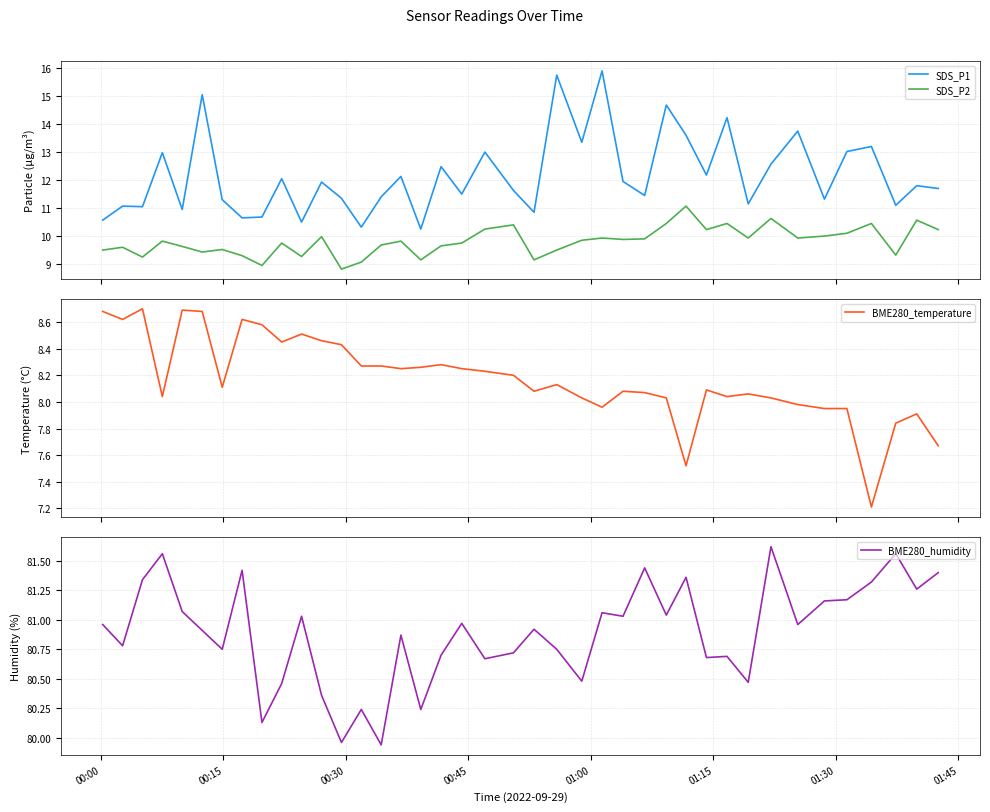

Reading left to right, transcribe all the data shown in this chart.

SDS_P1: 10.6	11.1	11.1	13.0	10.9	15.1	11.3	10.7	10.7	12.1	10.5	11.9	11.3	10.3	11.4	12.1	10.2	12.5	11.5	13.0	11.6	10.8	15.8	13.3	15.9	11.9	11.4	14.7	13.6	12.2	14.2	11.2	12.6	13.8	11.3	13.0	13.2	11.1	11.8	11.7
SDS_P2: 9.5	9.6	9.2	9.8	9.6	9.4	9.5	9.3	8.9	9.8	9.3	10.0	8.8	9.1	9.7	9.8	9.2	9.7	9.8	10.2	10.4	9.2	9.5	9.8	9.9	9.9	9.9	10.4	11.1	10.2	10.4	9.9	10.6	9.9	10.0	10.1	10.4	9.3	10.6	10.2
BME280_temperature: 8.7	8.6	8.7	8.0	8.7	8.7	8.1	8.6	8.6	8.4	8.5	8.5	8.4	8.3	8.3	8.2	8.3	8.3	8.2	8.2	8.2	8.1	8.1	8.0	8.0	8.1	8.1	8.0	7.5	8.1	8.0	8.1	8.0	8.0	8.0	8.0	7.2	7.8	7.9	7.7
BME280_humidity: 81.0	80.8	81.3	81.6	81.1	80.9	80.8	81.4	80.1	80.5	81.0	80.4	80.0	80.2	79.9	80.9	80.2	80.7	81.0	80.7	80.7	80.9	80.8	80.5	81.1	81.0	81.4	81.0	81.4	80.7	80.7	80.5	81.6	81.0	81.2	81.2	81.3	81.6	81.3	81.4